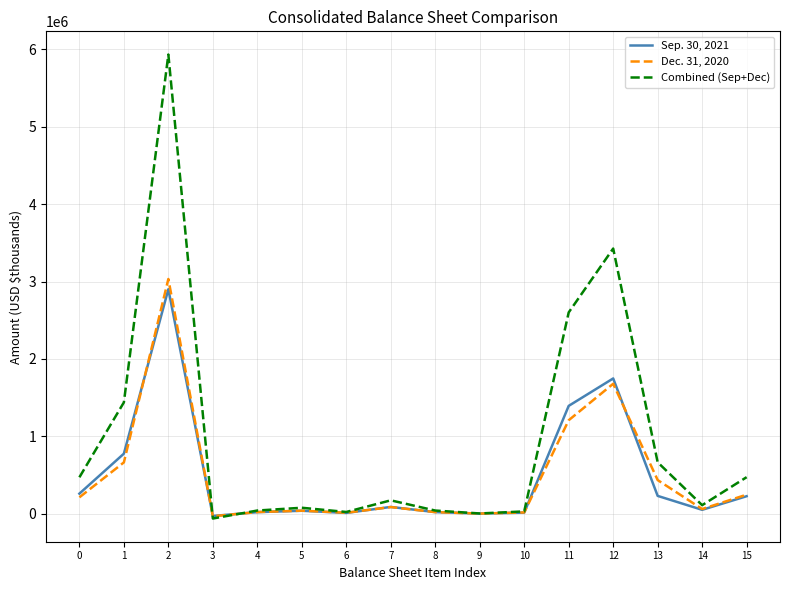

Is this an area chart (filled region under the line)?

No